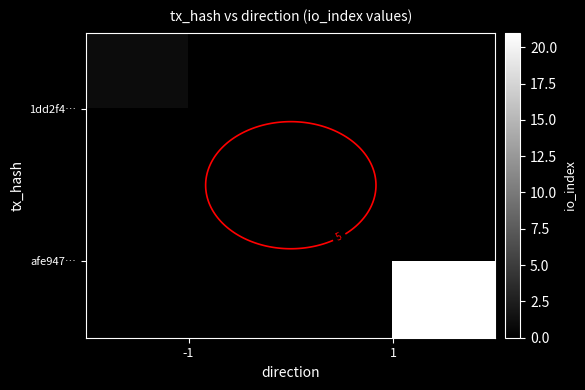

The value of 1dd2f4… at -1 is 2. True or false?

False